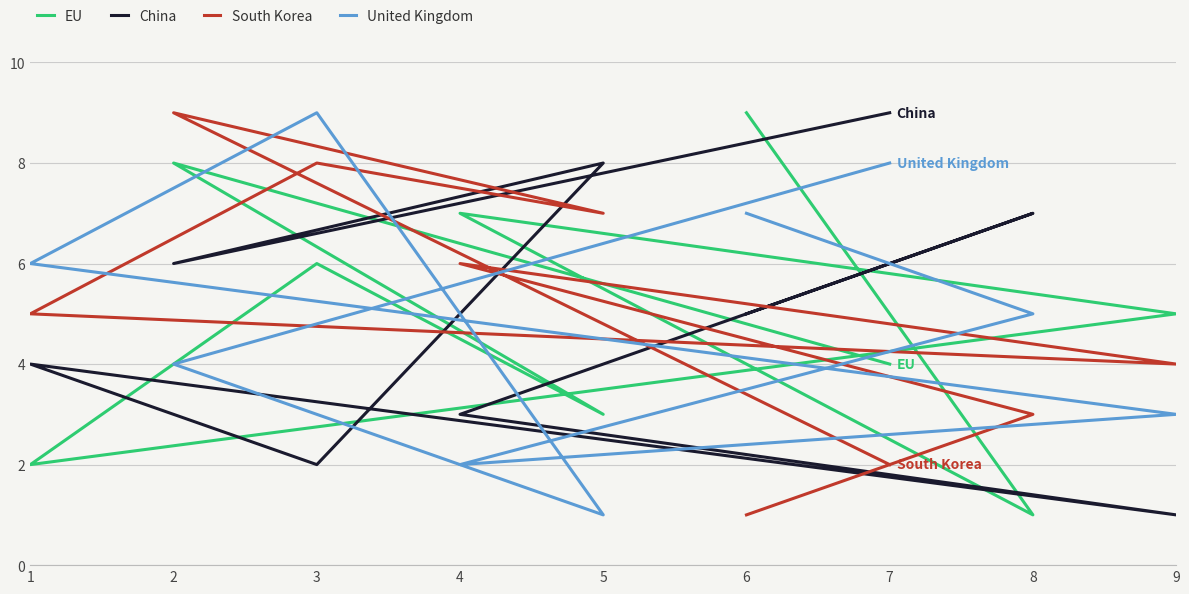

What is the sum of all EU values?

45